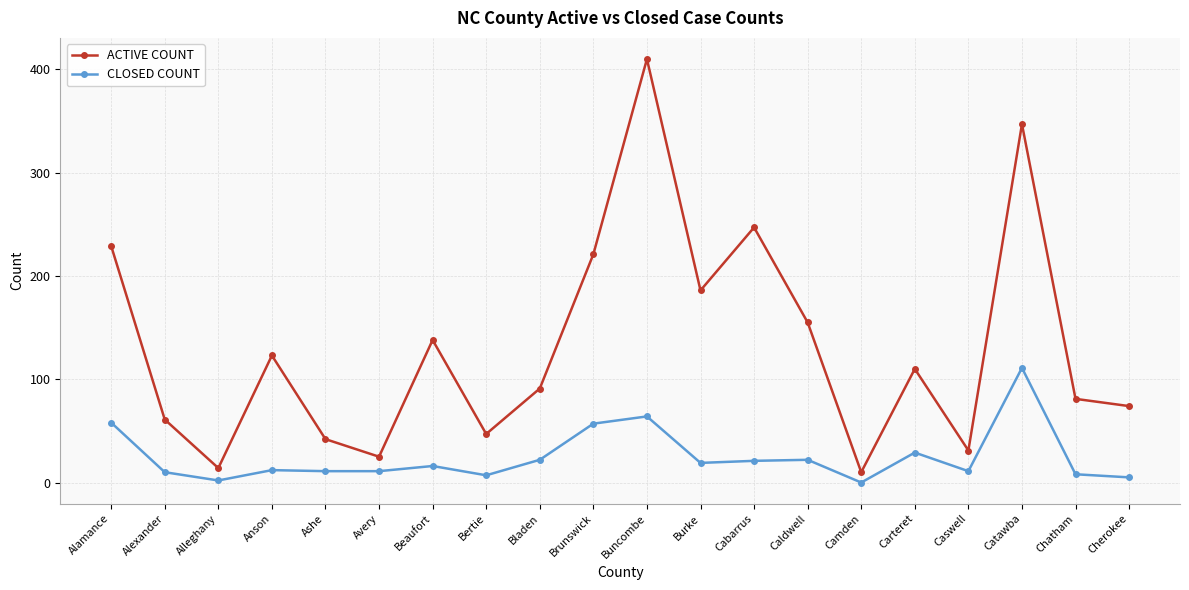

What is the label of the 9th point from the right?

Burke